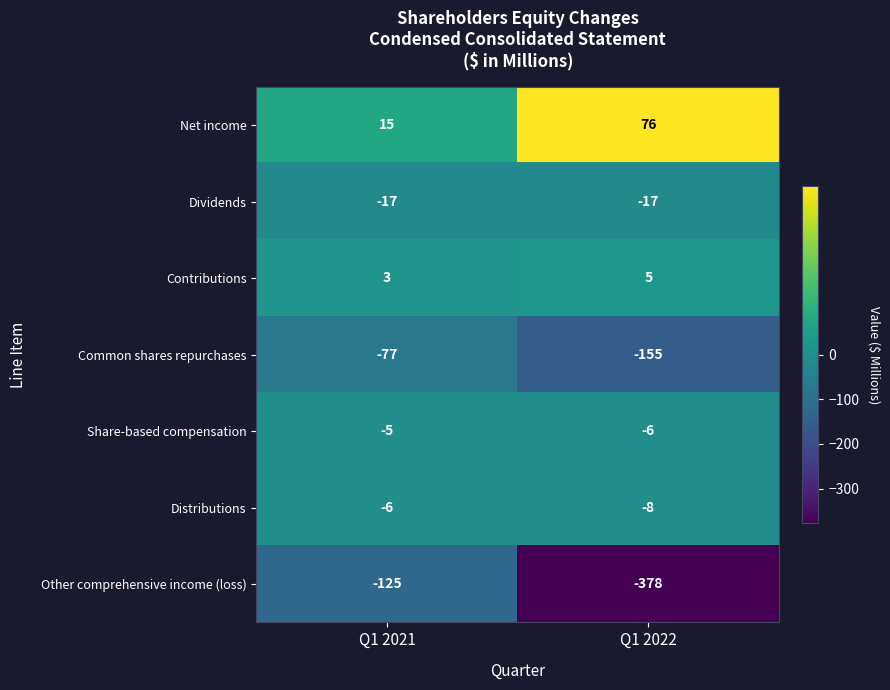

What value does the Common shares repurchases series have at Q1 2022?

-155